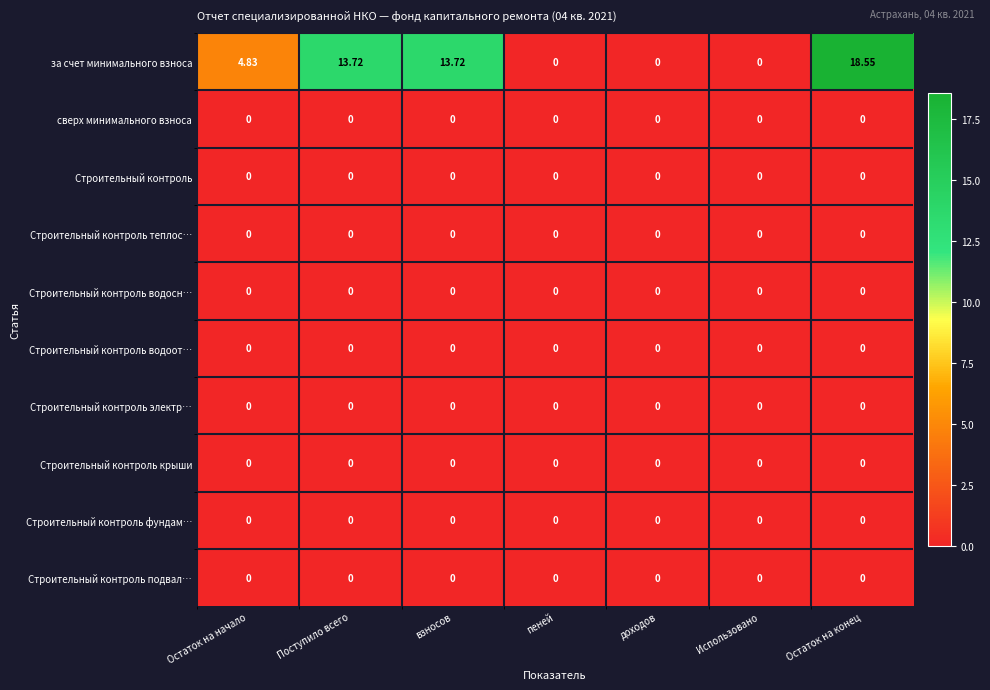

Which series changed the most between Остаток на начало and пеней?

за счет минимального взноса